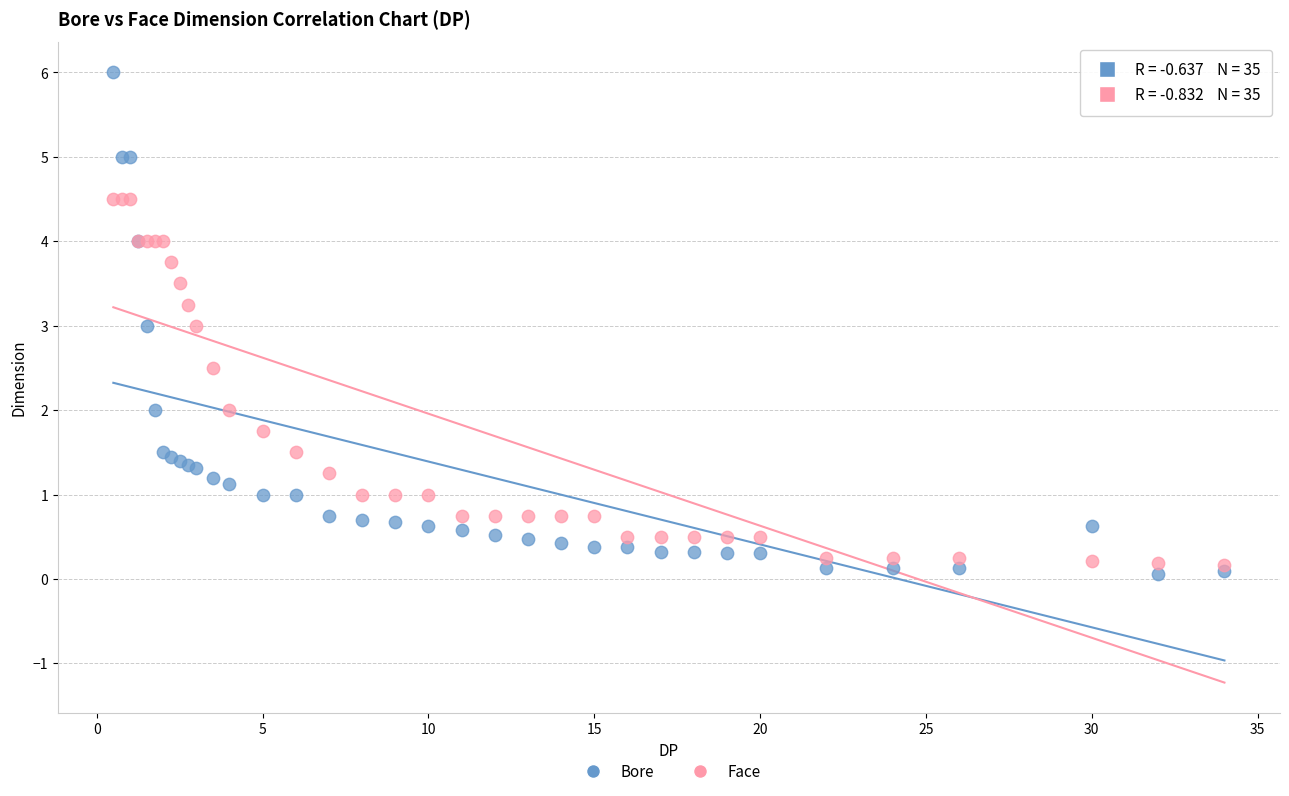

Which series contains the highest Y value?

Bore